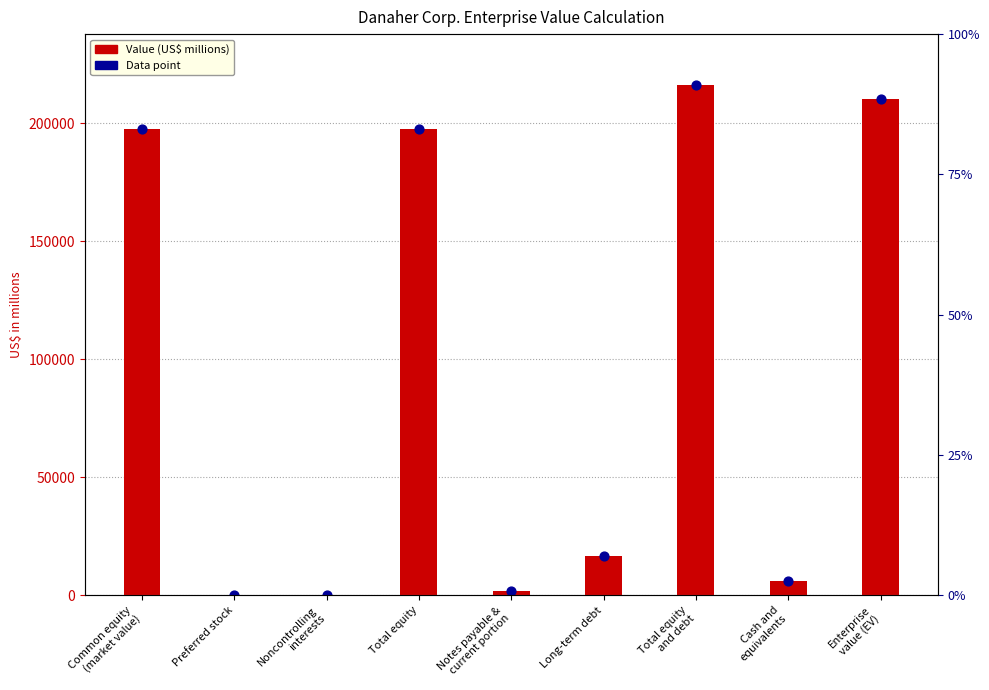

At how many categories does at least one series exceed 62871?

4